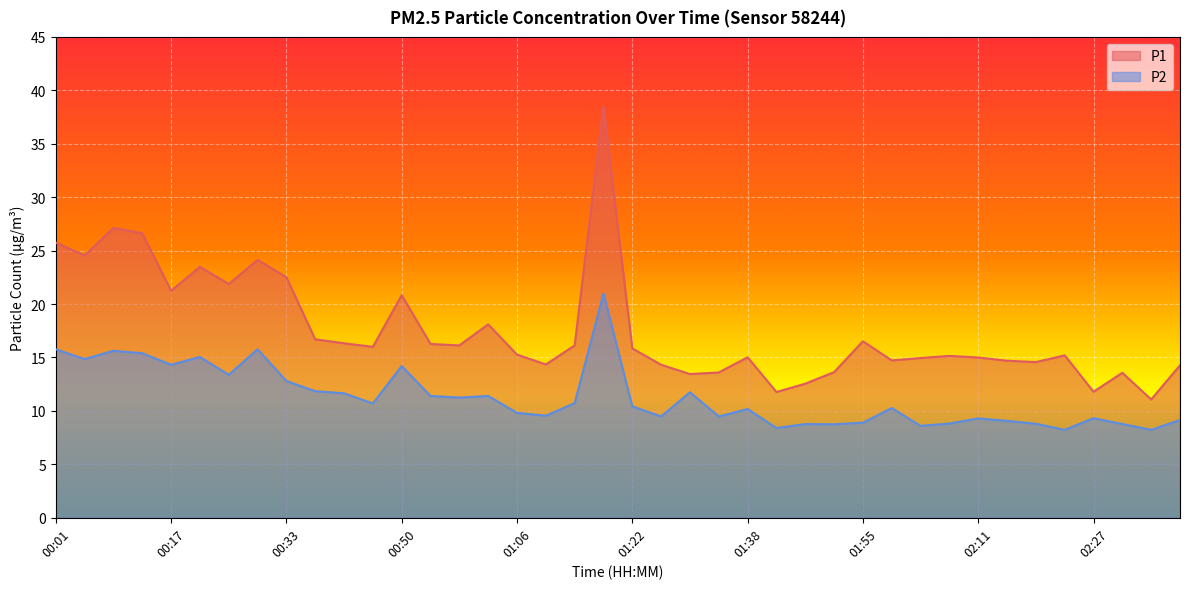

Which category has the lowest value in the P2 series?

02:23